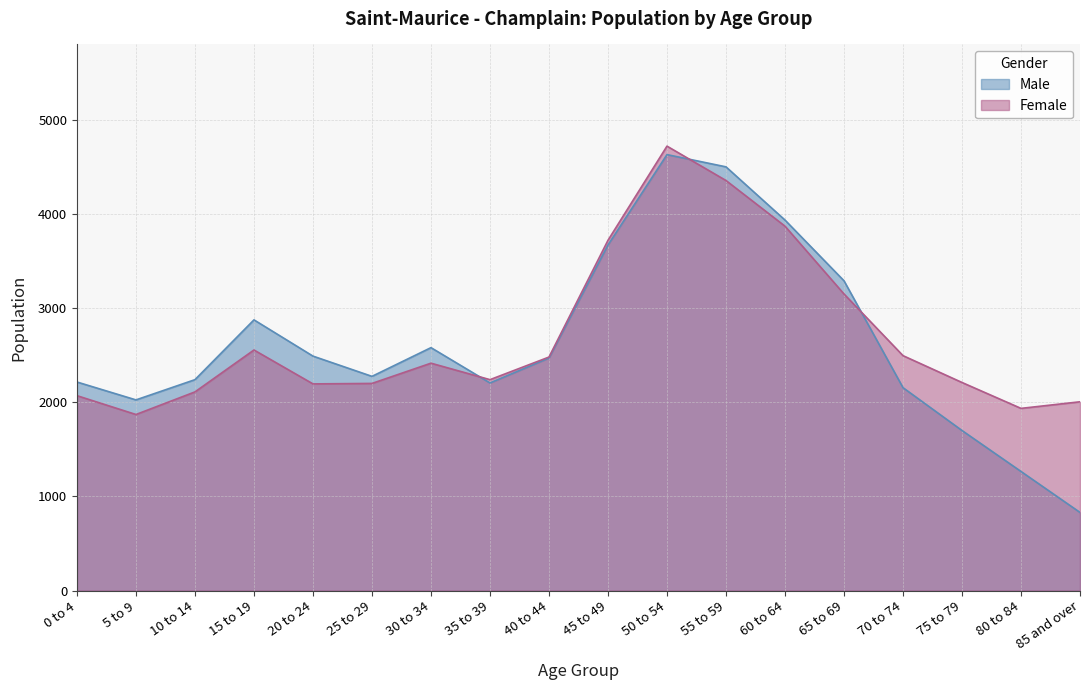

The Female series shows 1050 at 50 to 54. True or false?

False